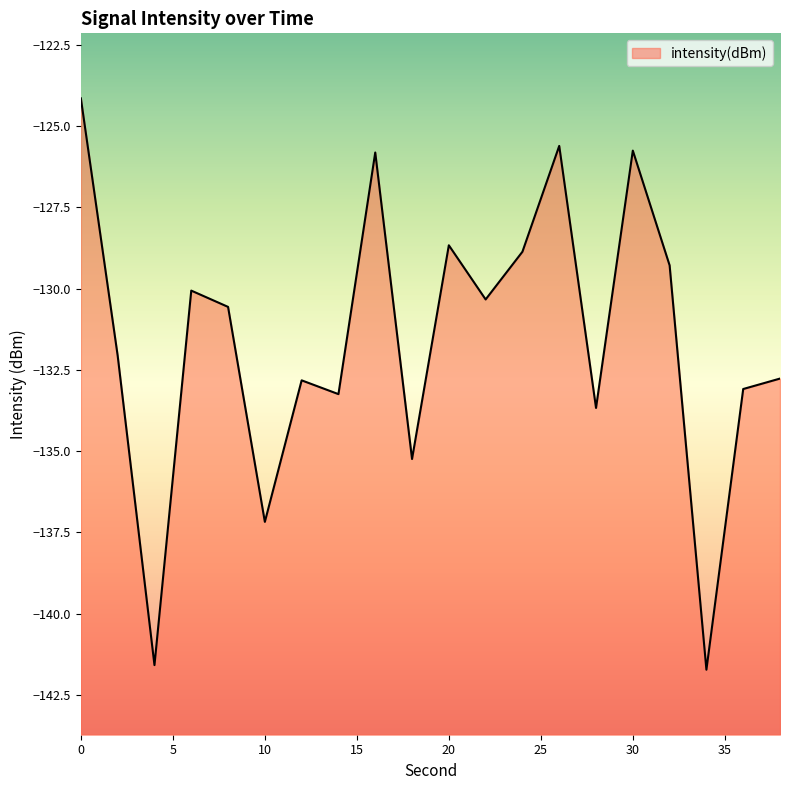

Reading left to right, what are all the values shown in this chart?

0=-124.1	2=-132.1	4=-141.6	6=-130.1	8=-130.6	10=-137.2	12=-132.8	14=-133.2	16=-125.8	18=-135.2	20=-128.7	22=-130.3	24=-128.9	26=-125.6	28=-133.7	30=-125.8	32=-129.3	34=-141.7	36=-133.1	38=-132.8